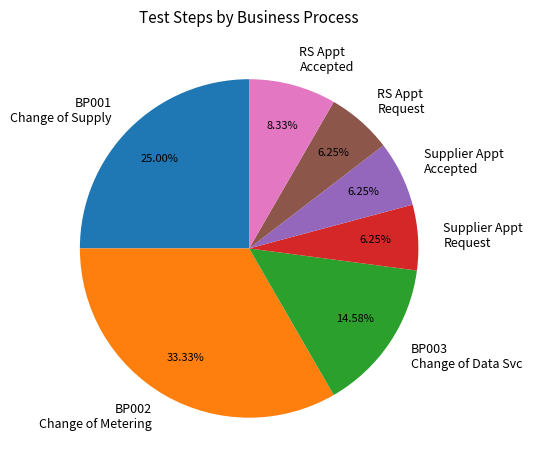

Is there any slice that represents more than half of the pie?

No